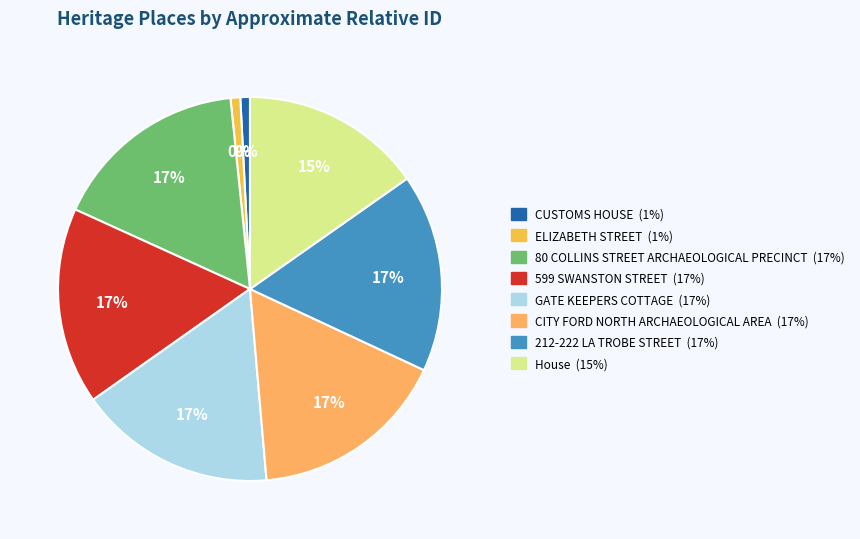

Which category has the biggest portion of the pie?

212-222 LA TROBE STREET